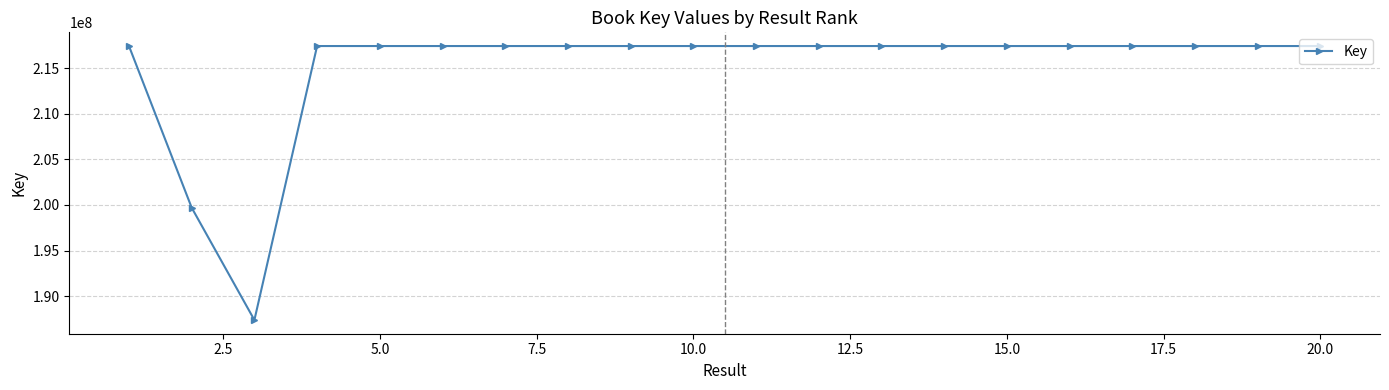

What is the difference between the second highest and minimum values?

30024169